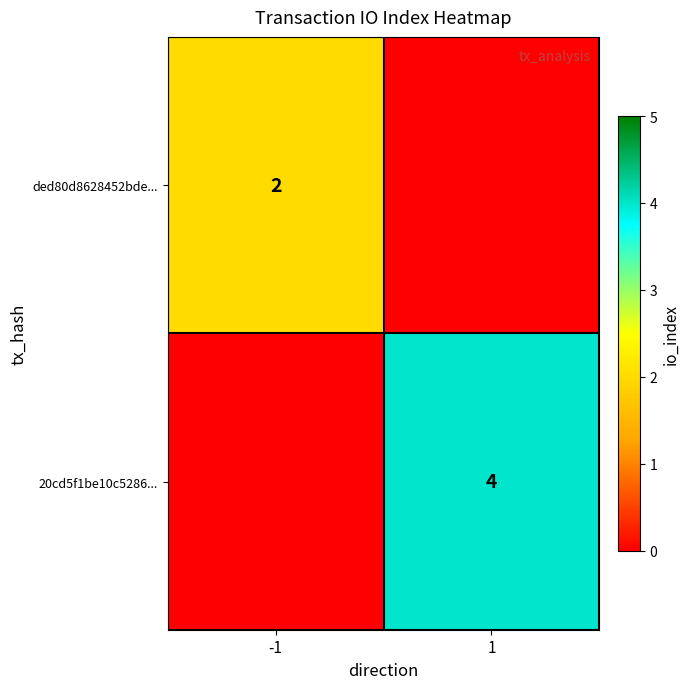

Is it true that 20cd5f1be10c5286... equals 4 at 1?

True